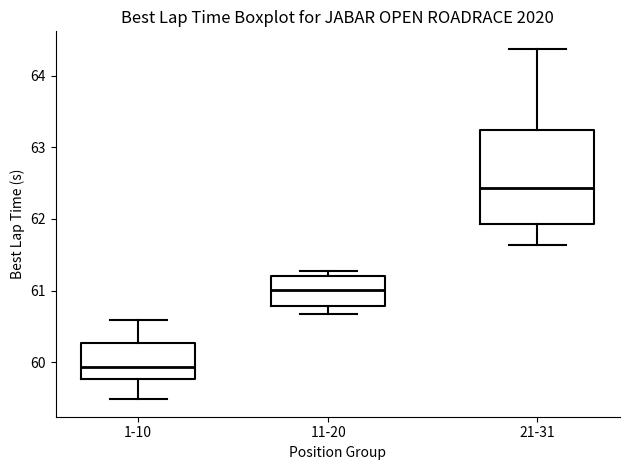

Reading left to right, read every box against the y-axis: the position of its median line, the range the box covers, and the ends of its whiskers. The values are not printed on the chart, so give them approximately, as read against the axis.

1-10: median 59.9, box 59.8 to 60.3, whiskers 59.5 to 60.6
11-20: median 61.0, box 60.8 to 61.2, whiskers 60.7 to 61.3
21-31: median 62.4, box 61.9 to 63.2, whiskers 61.6 to 64.4